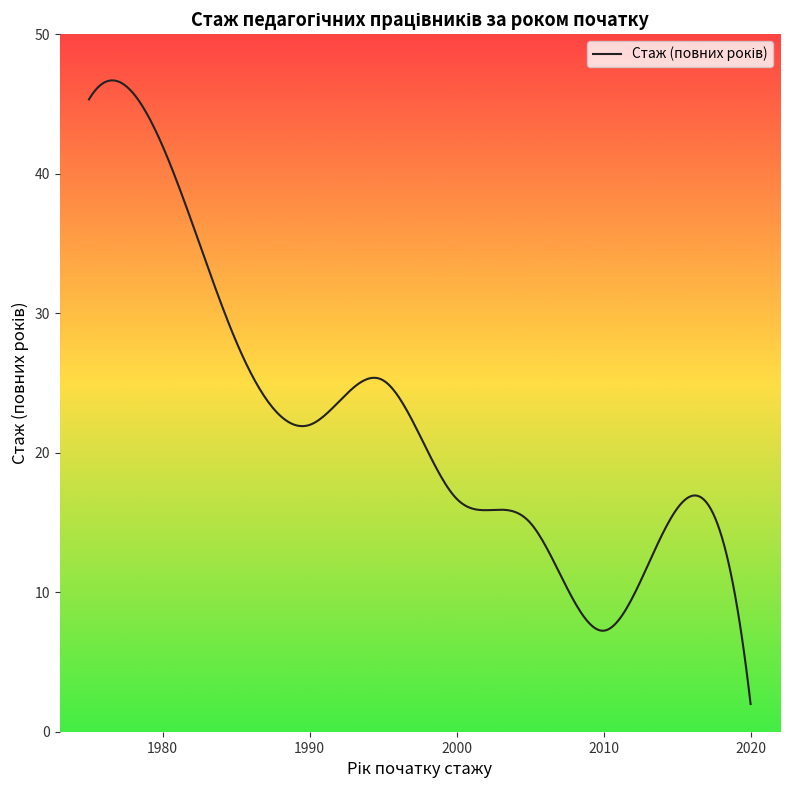

What is the smallest value displayed?

2.0